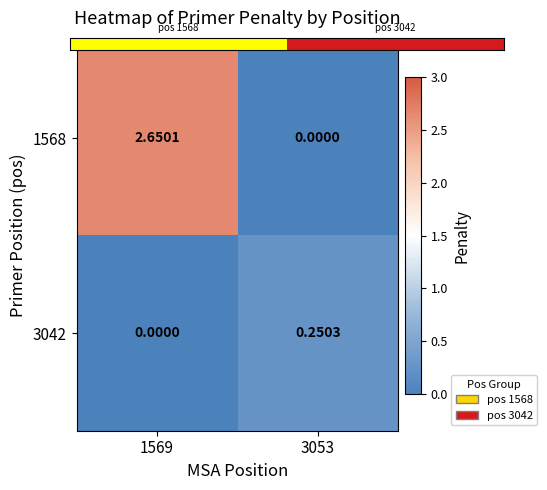

Is the value of 3042 at 1569 greater than the value of 1568 at 1569?

No